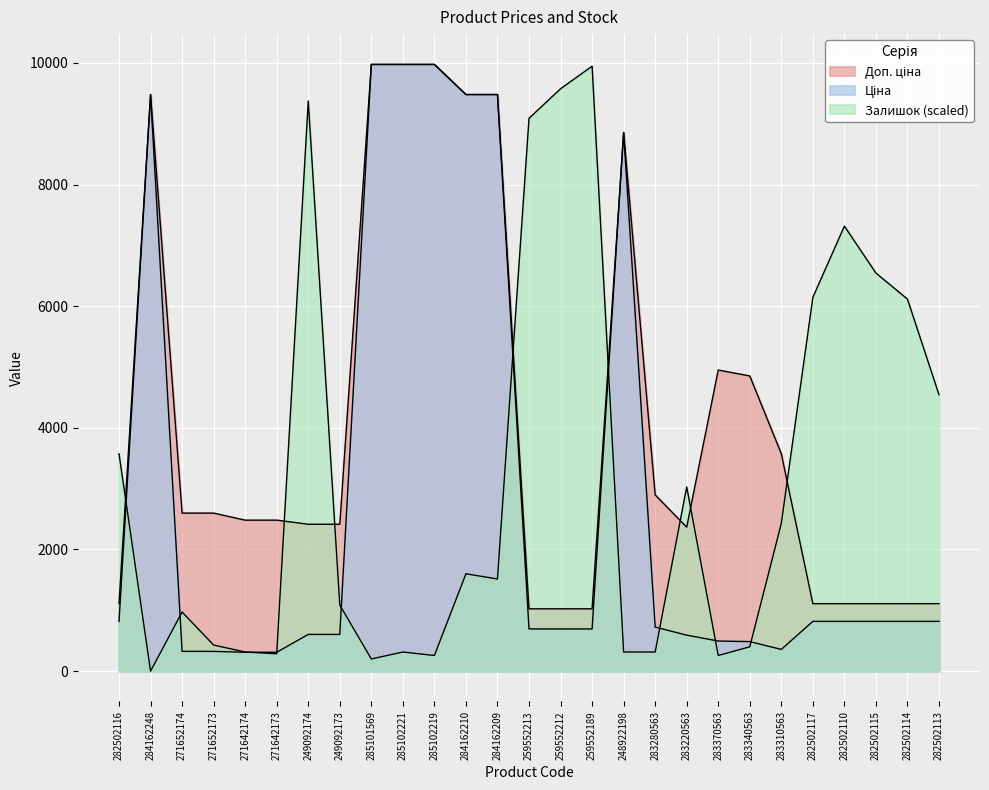

At how many categories does at least one series exceed 97?

27